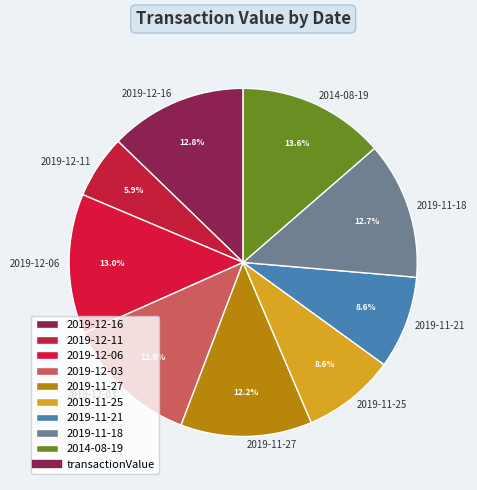

What percentage is NOT represented by 2019-12-16?

87.2%